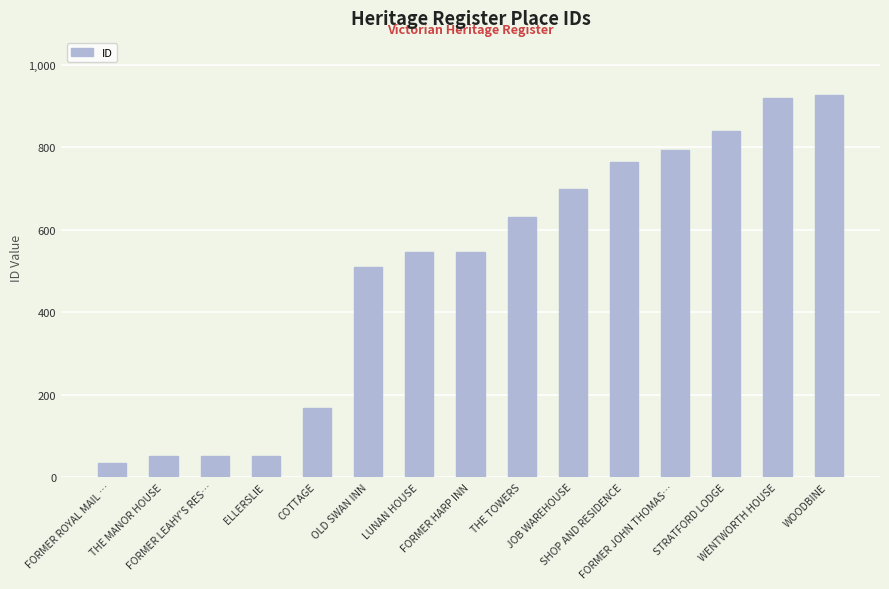

Read the value at ELLERSLIE, to the nearest 10.

50